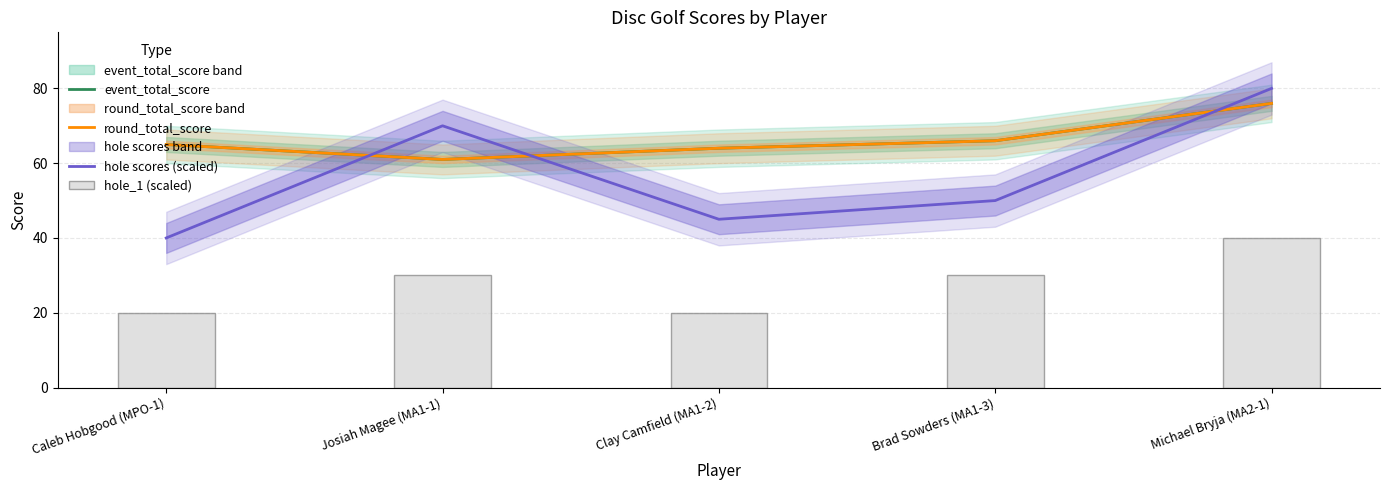

Does the chart contain any negative values?

No